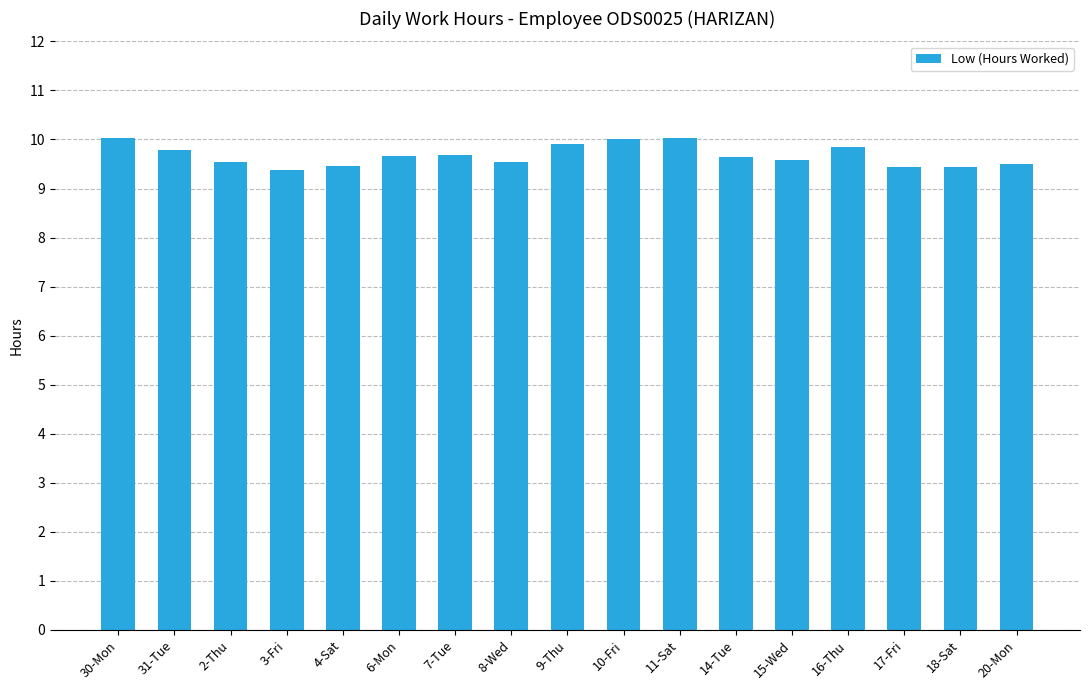

What is the greatest value displayed?

10.0